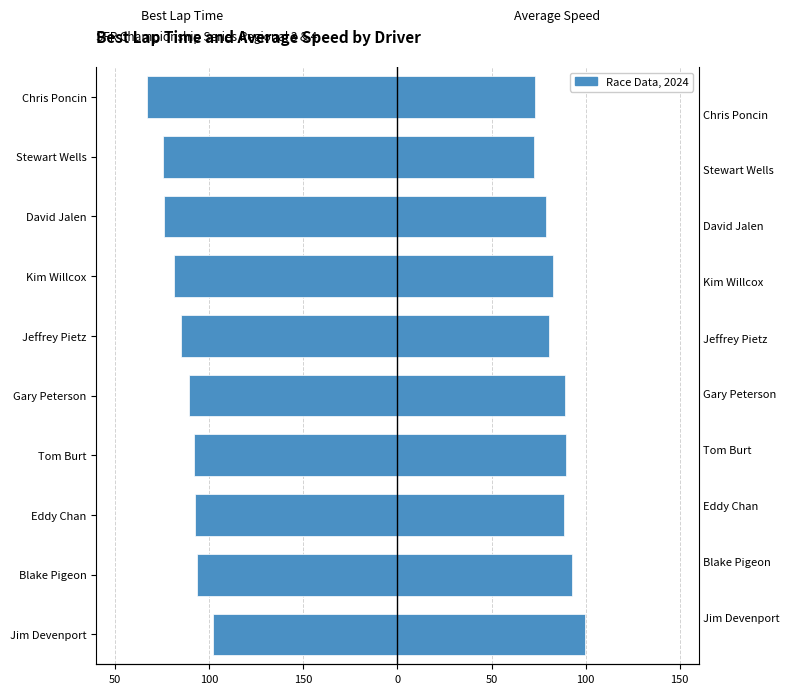

The value of Best Lap time at Gary Peterson is -33.2. True or false?

False